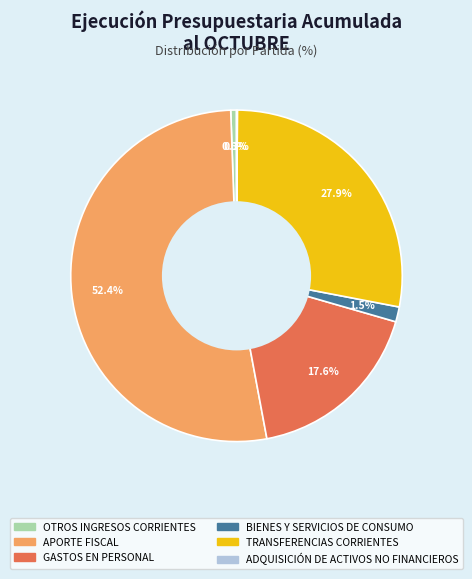

To the nearest percent, what is the difference between the largest and smallest slice percentages?

52%